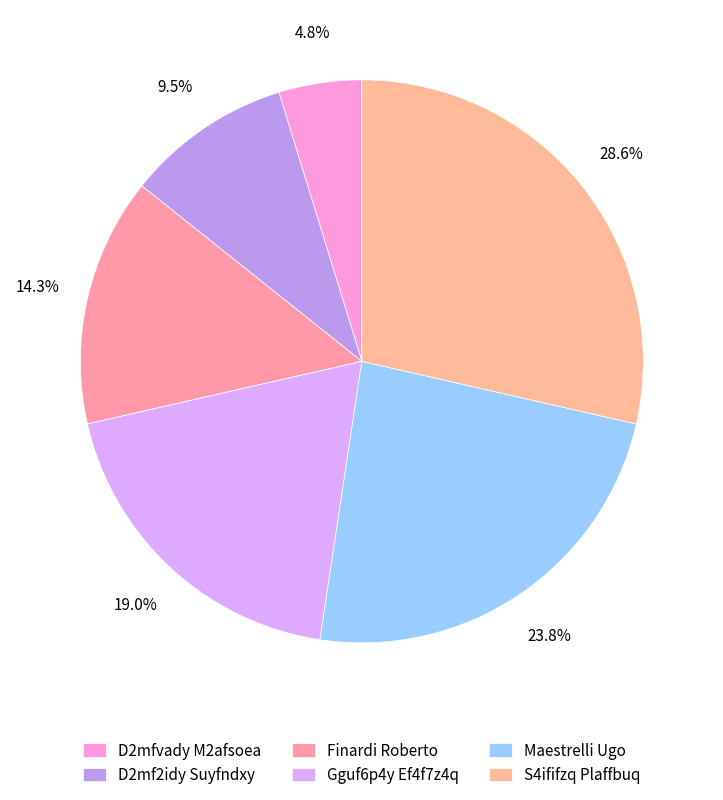

Combined, do D2mf2idy Suyfndxy and S4ififzq Plaffbuq account for over 50%?

No